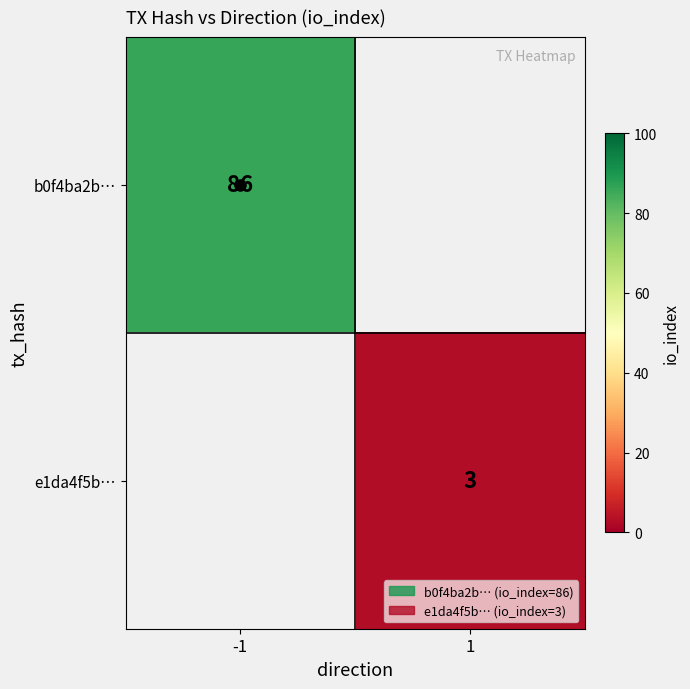

Which category has the highest value across all series?

-1